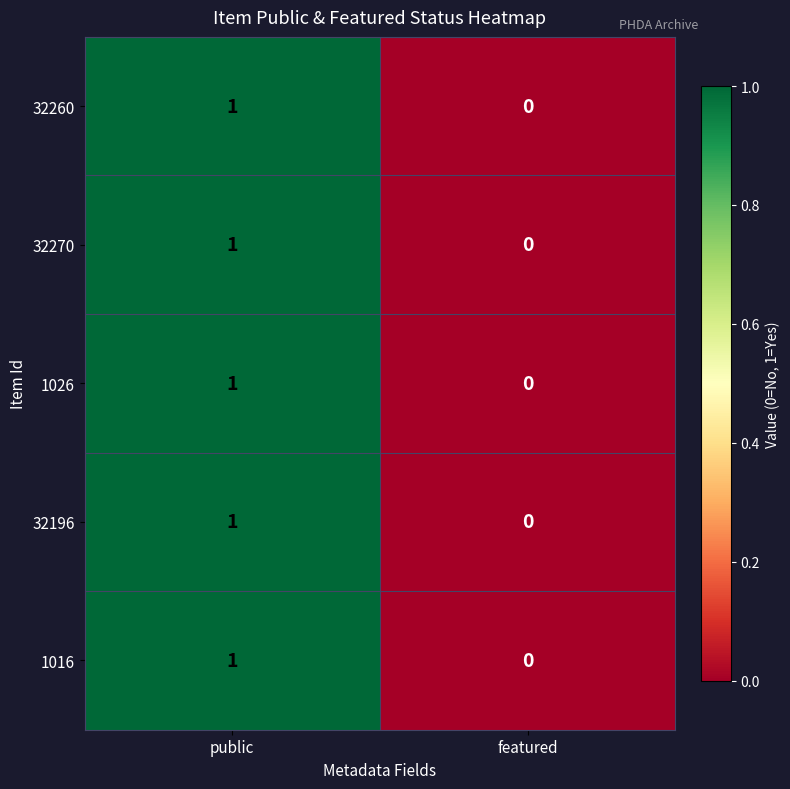

The 32196 series shows 0 at featured. True or false?

True